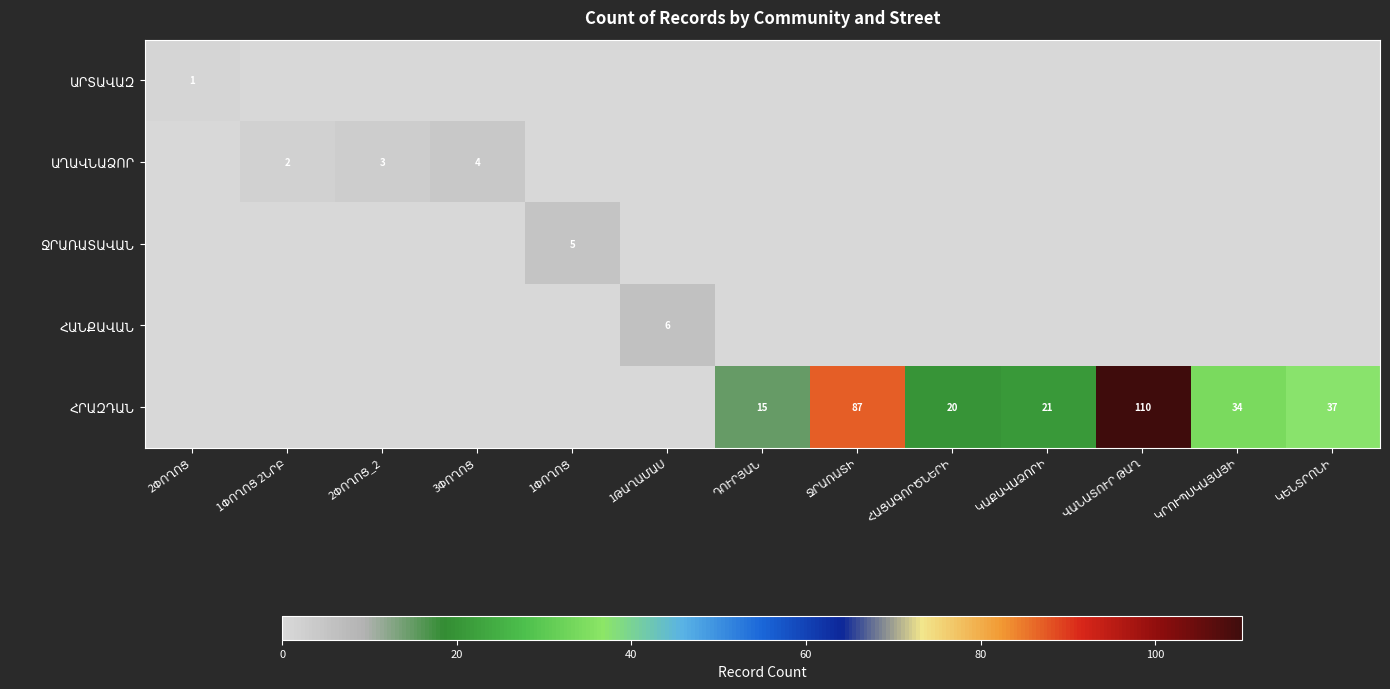

The ԱՐՏԱՎԱԶ series shows -1 at ՀԱՑԱԳՈՐԾՆԵՐԻ. True or false?

False